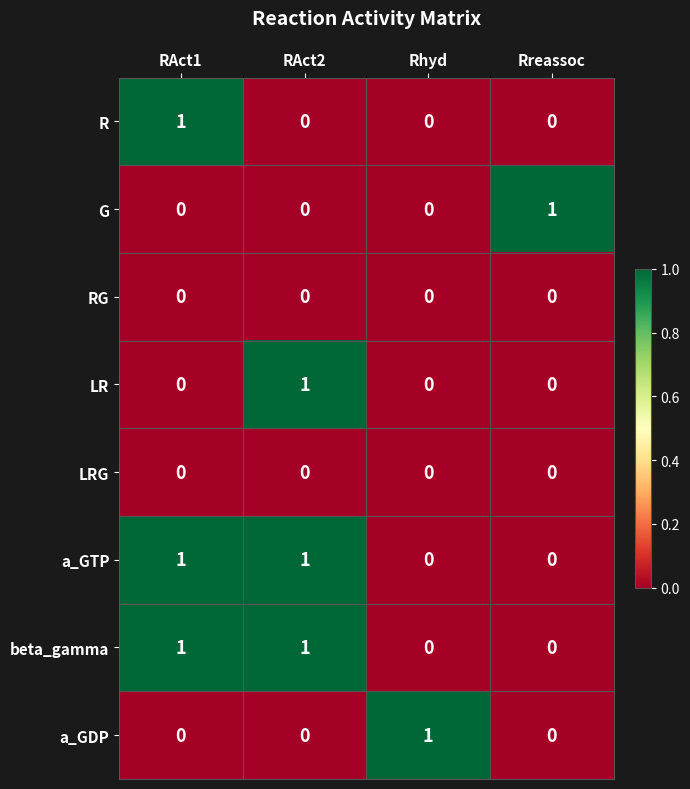

At how many categories does at least one series exceed 0?

4